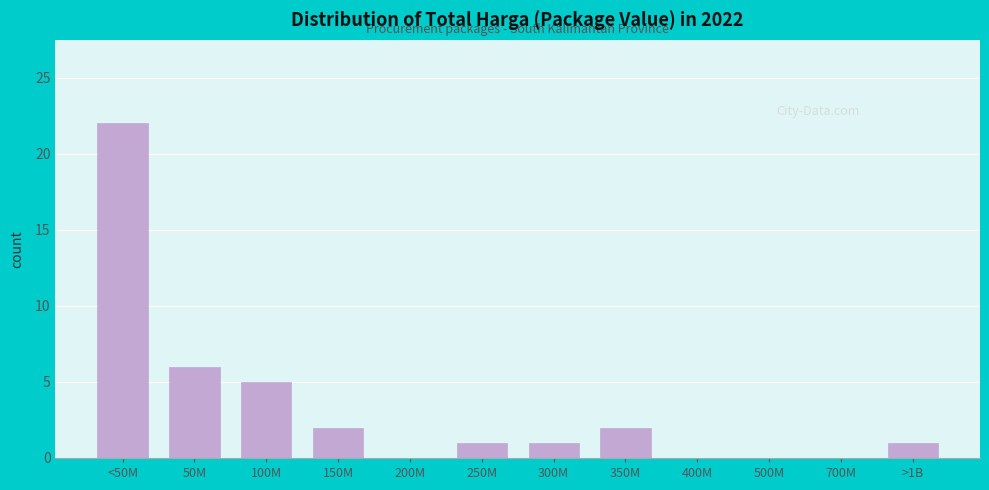

Reading left to right, transcribe all the data shown in this chart.

<50M=22	50M=6	100M=5	150M=2	200M=0	250M=1	300M=1	350M=2	400M=0	500M=0	700M=0	>1B=1